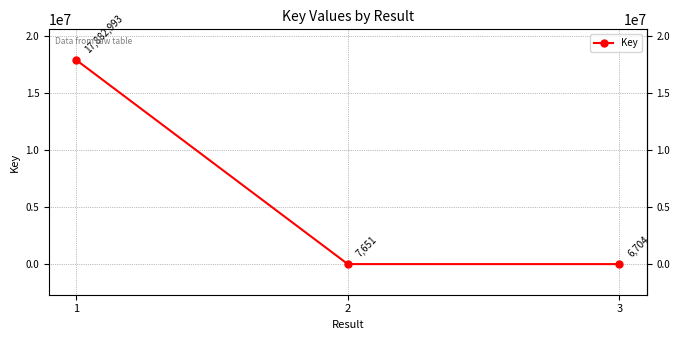

Where is the data nearest to the value 8944848?

2